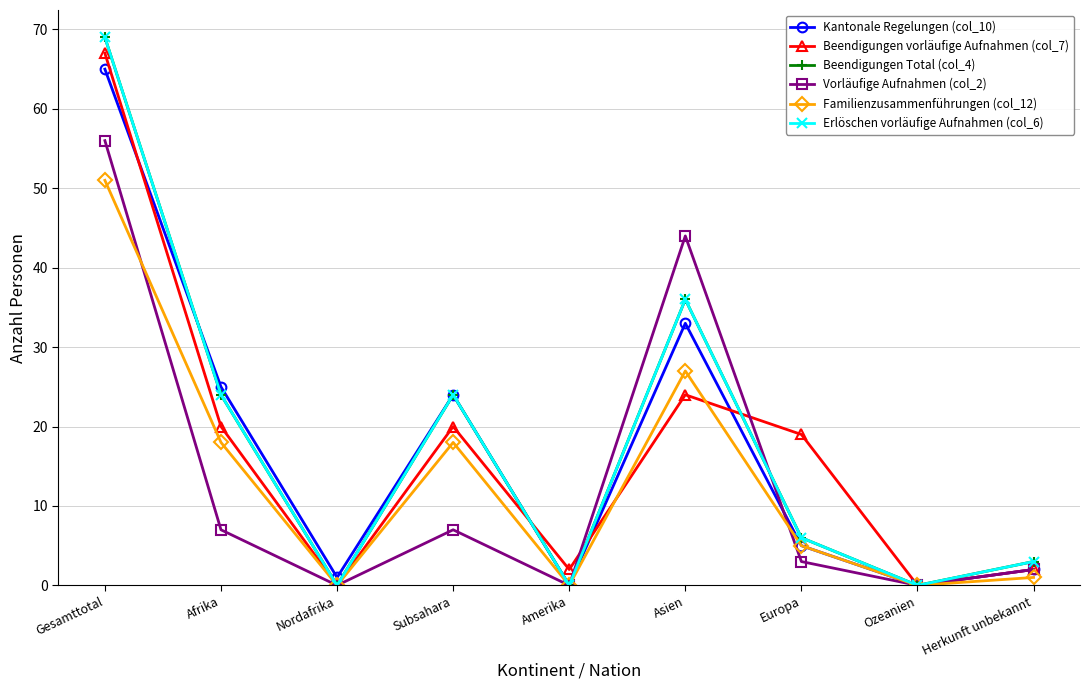

Is this an area chart (filled region under the line)?

No